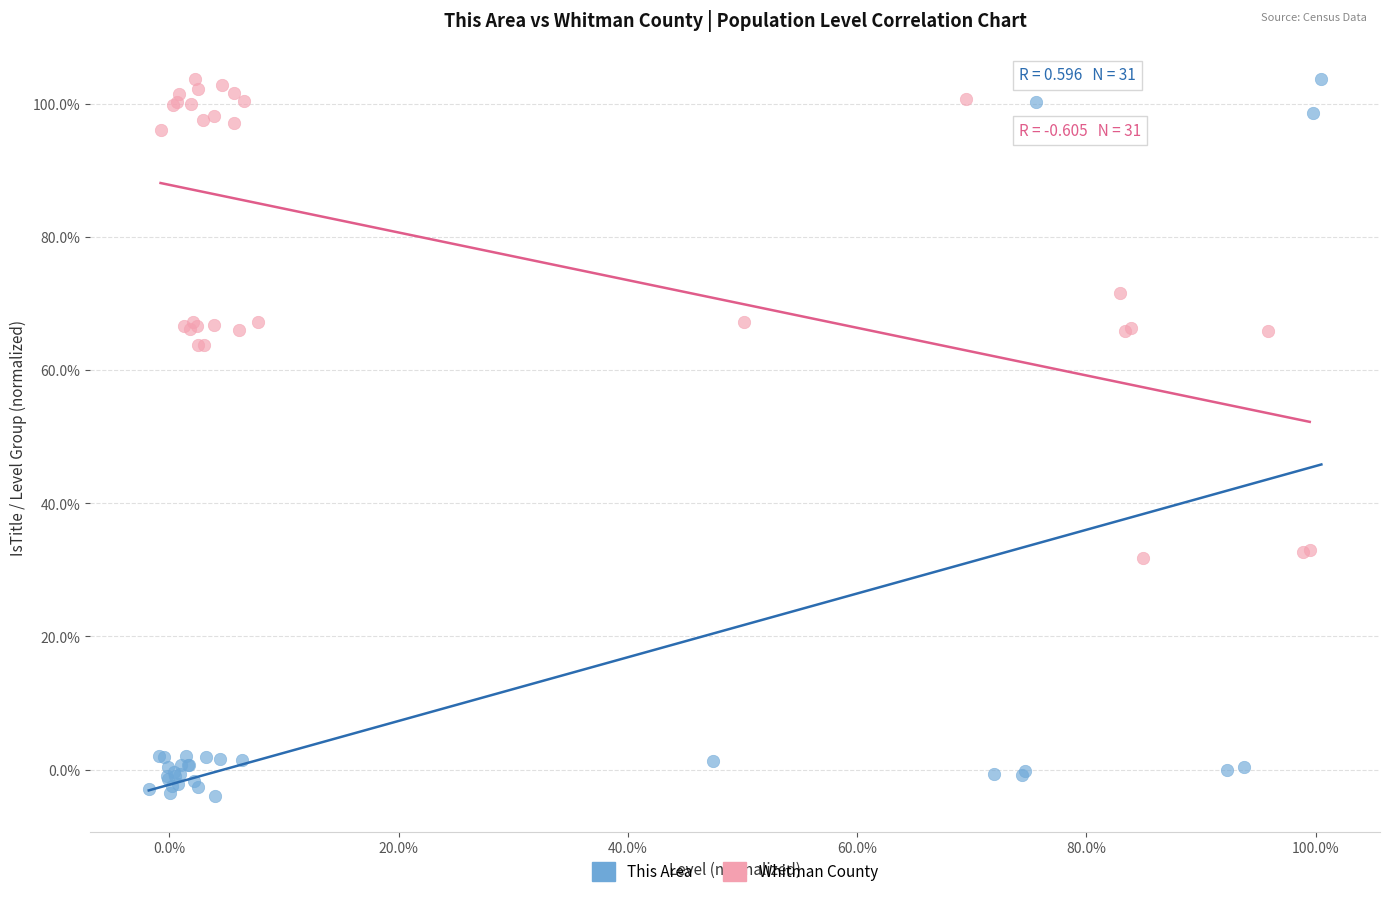

What are all the series names shown in the legend?

This Area, Whitman County